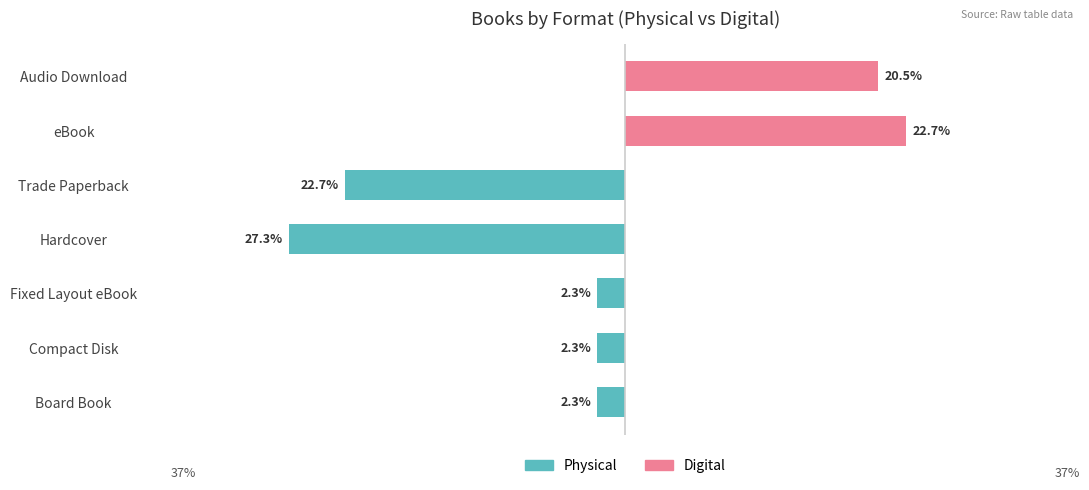

What is the total value across all series at Trade Paperback?

-22.7